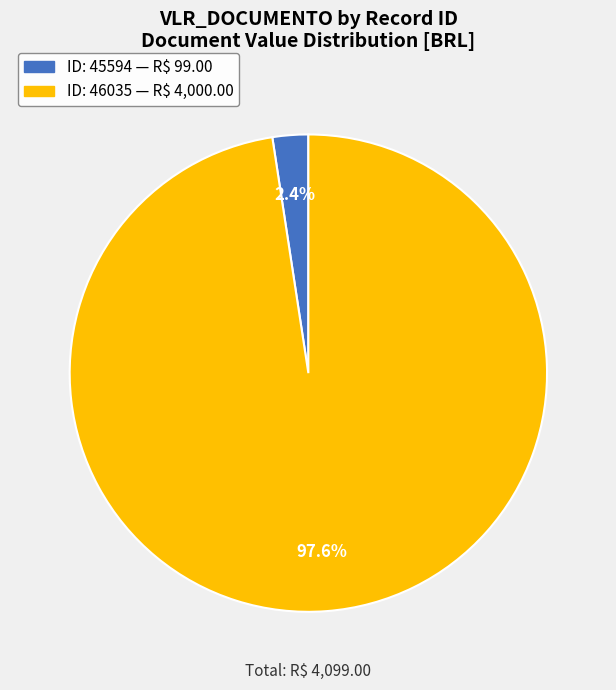

Is there a majority slice in this chart?

Yes